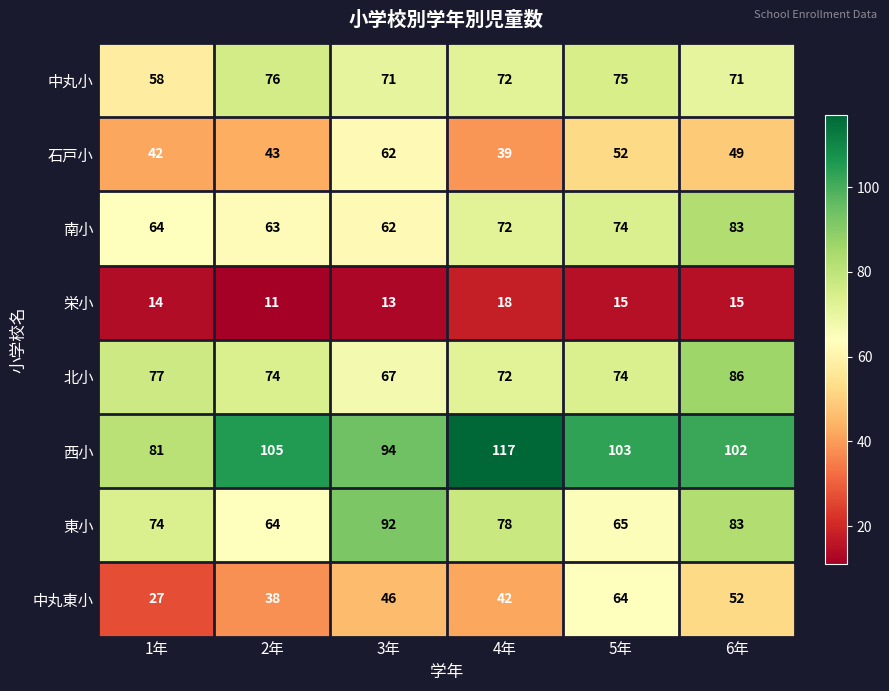

Rank the series by their maximum value, from lowest to highest.

栄小, 石戸小, 中丸東小, 中丸小, 南小, 北小, 東小, 西小